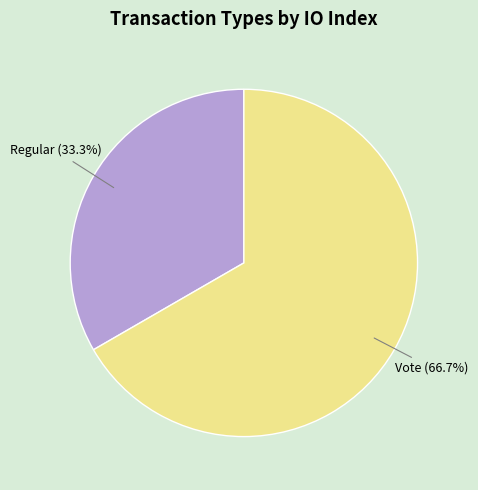

Does any single category account for the majority?

Yes